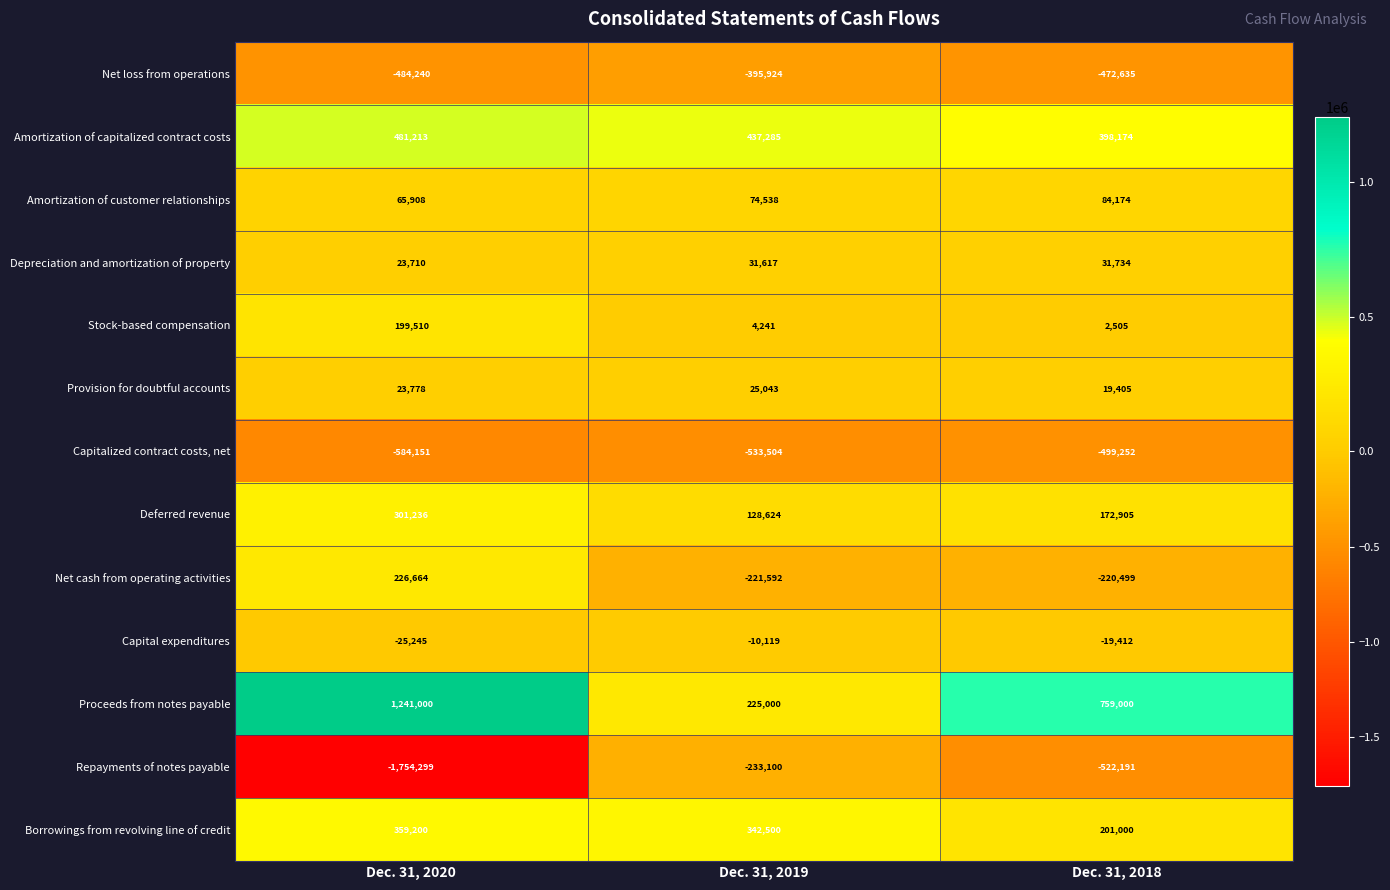

What is the difference between the Depreciation and amortization of property values at Dec. 31, 2019 and Dec. 31, 2020?

7907